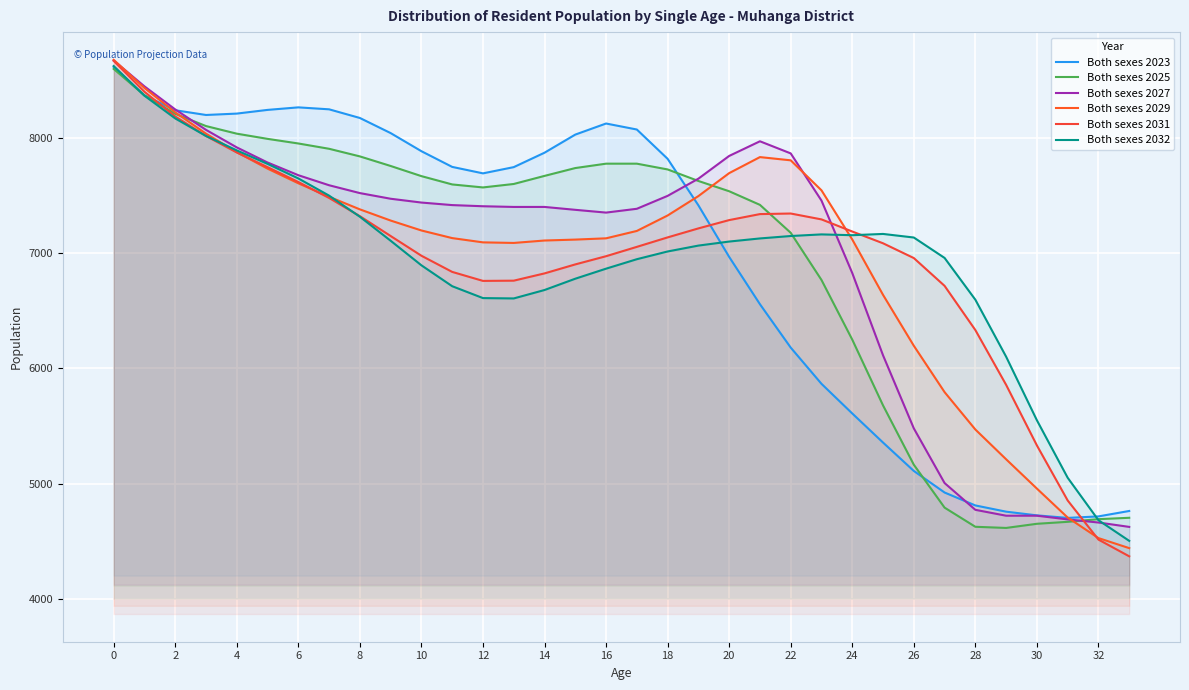

What is the smallest value displayed?

4371